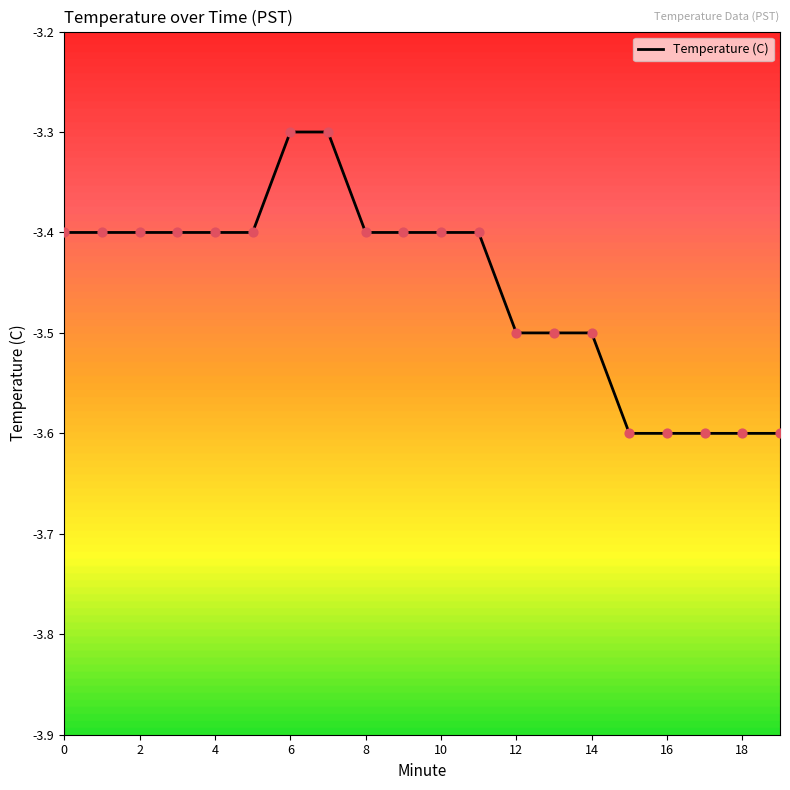

What is the difference between the maximum and minimum values?

0.3